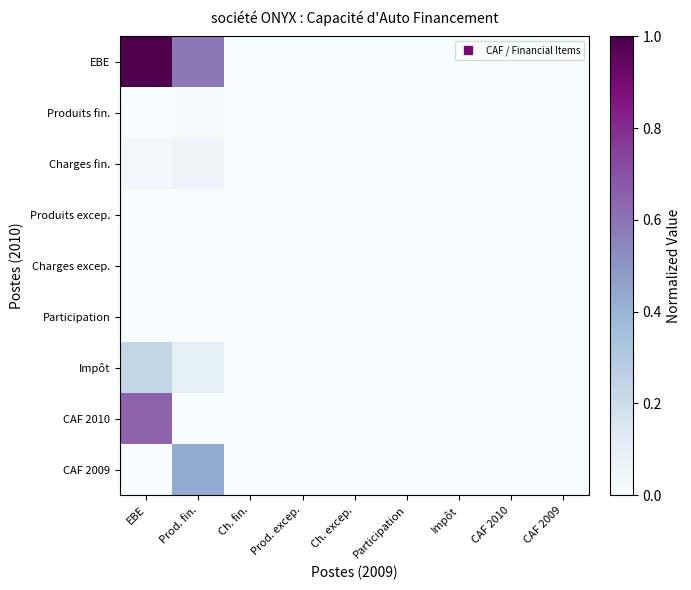

At which category is the sum across all series the highest?

EBE